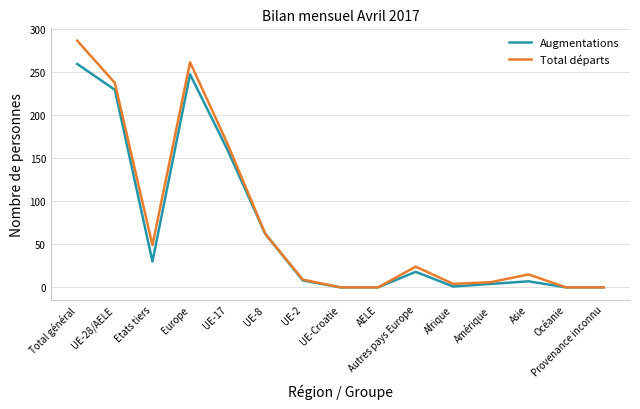

At Europe, list the series in order from largest to smallest.

Total départs, Augmentations